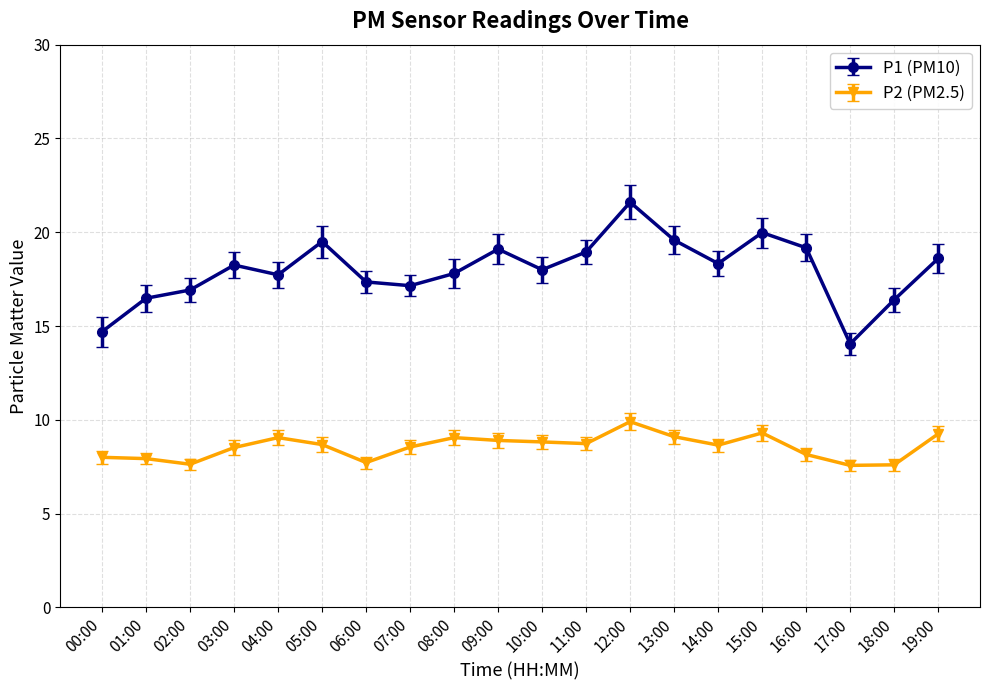

What is the maximum value shown in the chart?

21.6